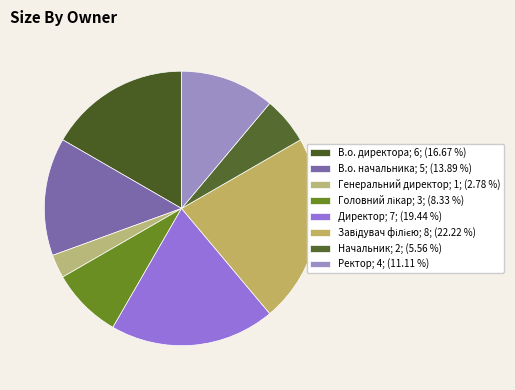

Which has a higher value, Начальник or Завідувач філією?

Завідувач філією